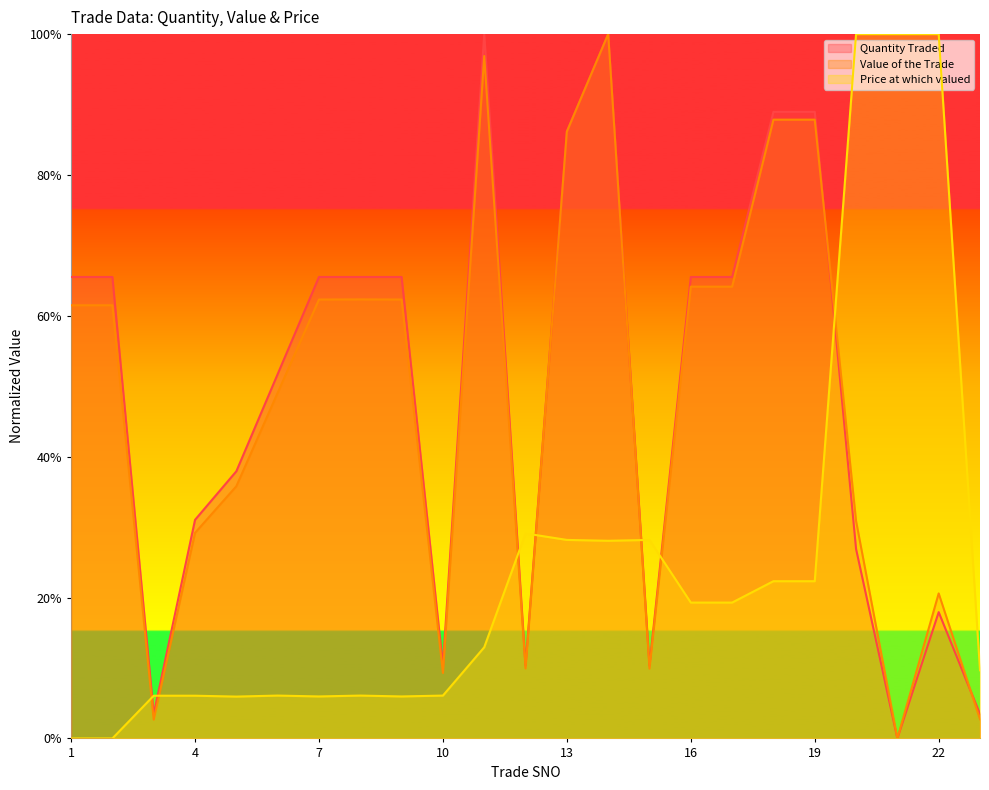

How many values in the Quantity Traded series exceed 0?

22